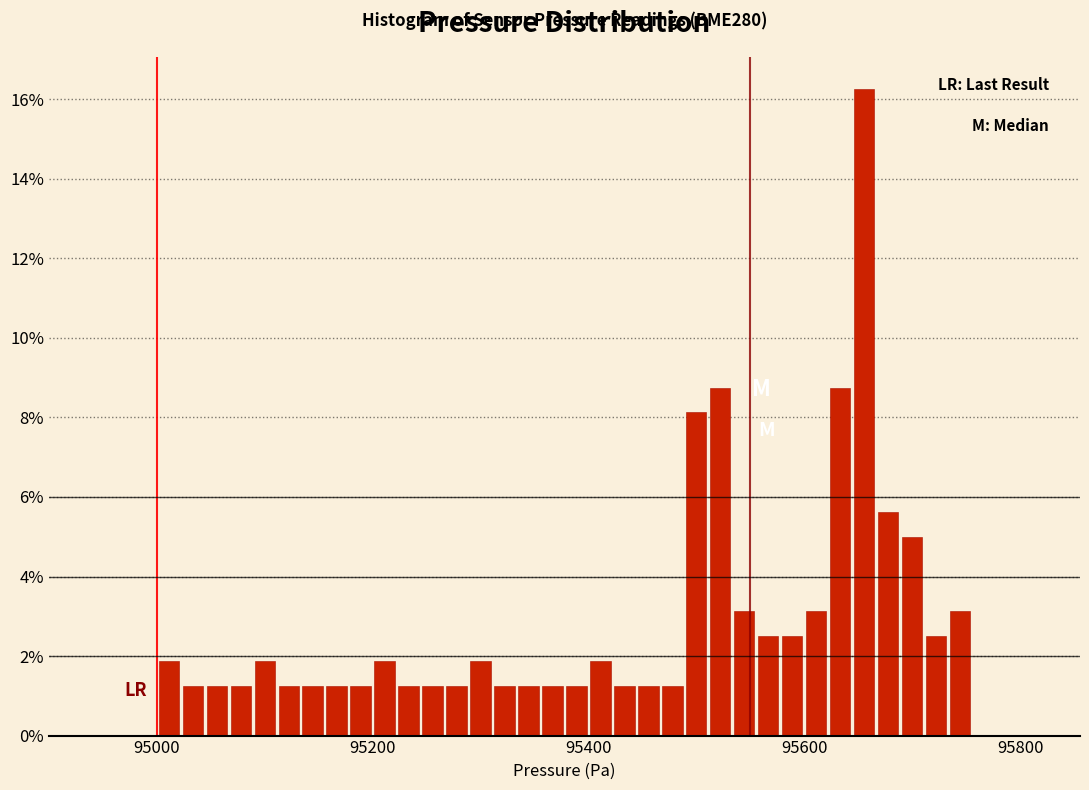

Around what value on the x-axis is the tallest bar? Give the approximate position of its centre, as read against the axis.

95660